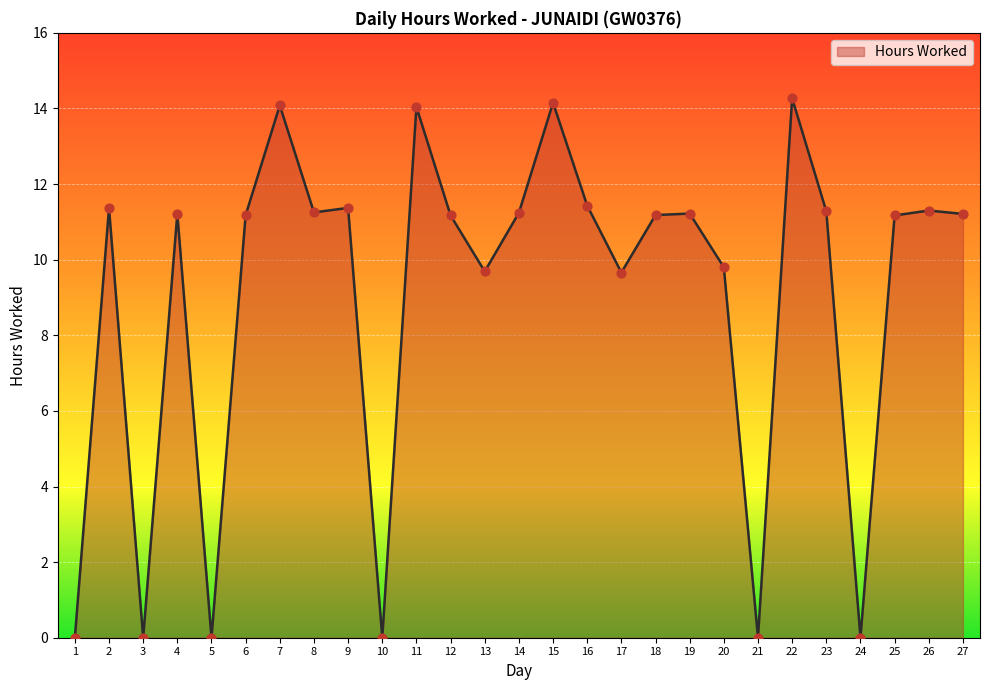

What is the ratio of the value at 14 to the value at 8?

1.0